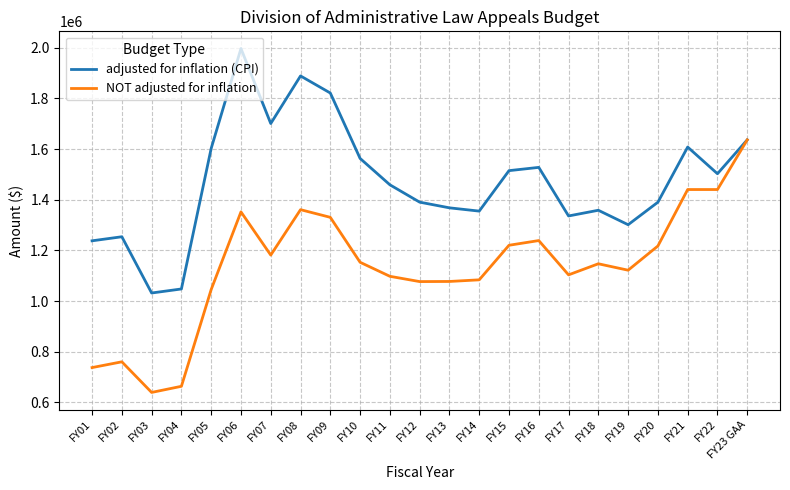

At which category is the sum across all series the highest?

FY06